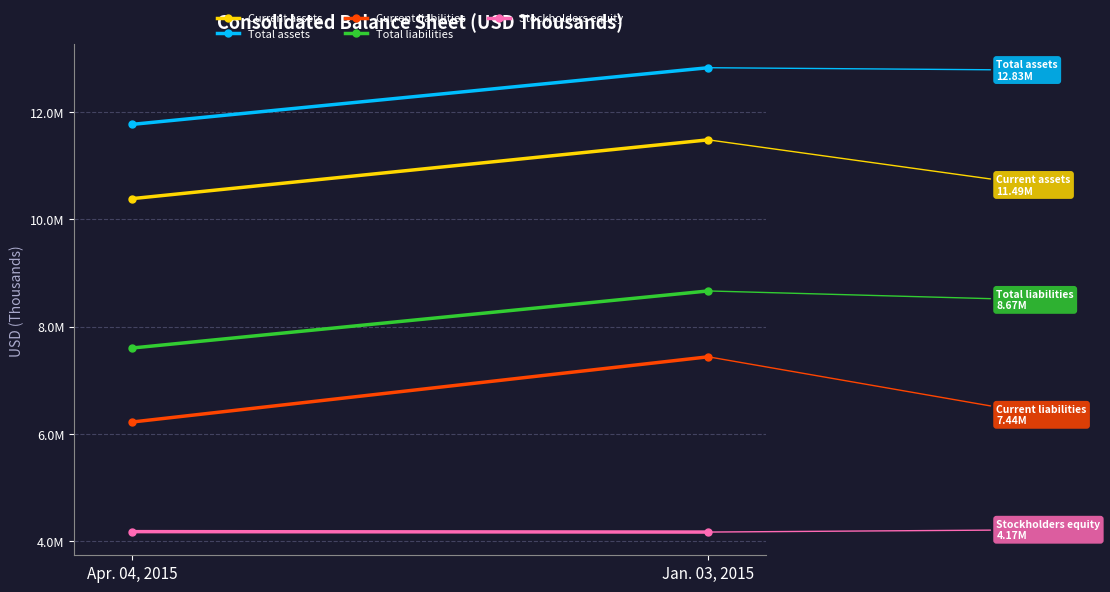

List the series in order of their overall mean, highest first.

Total assets, Current assets, Total liabilities, Current liabilities, Stockholders equity